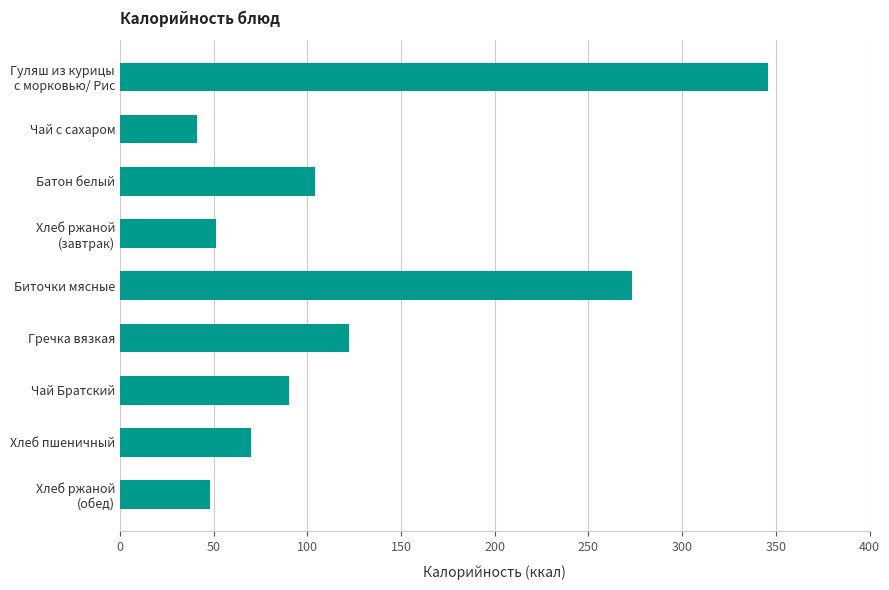

What is the greatest value displayed?

346